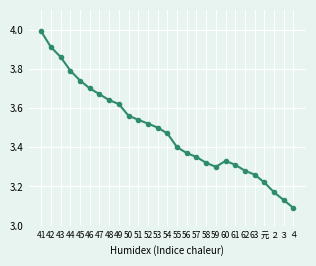

What is the label of the 5th point from the right?

63